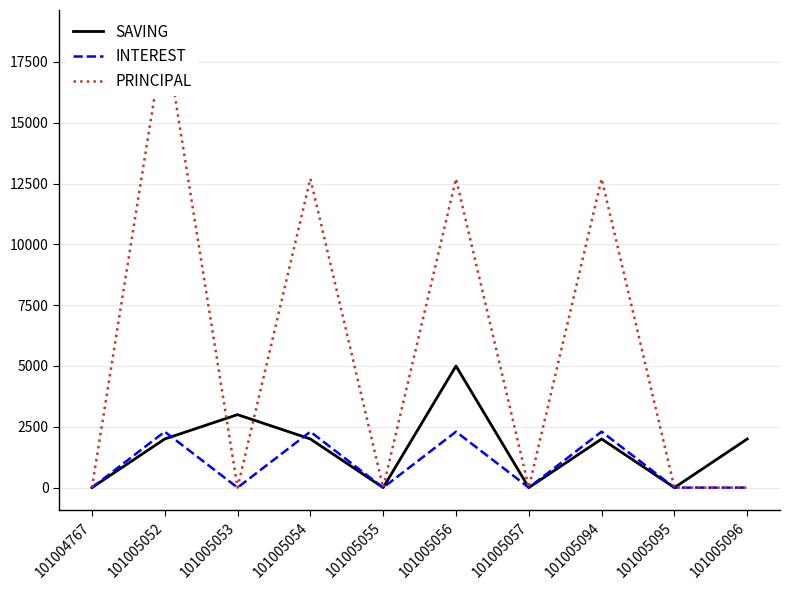

What is the average value of the INTEREST series?

920